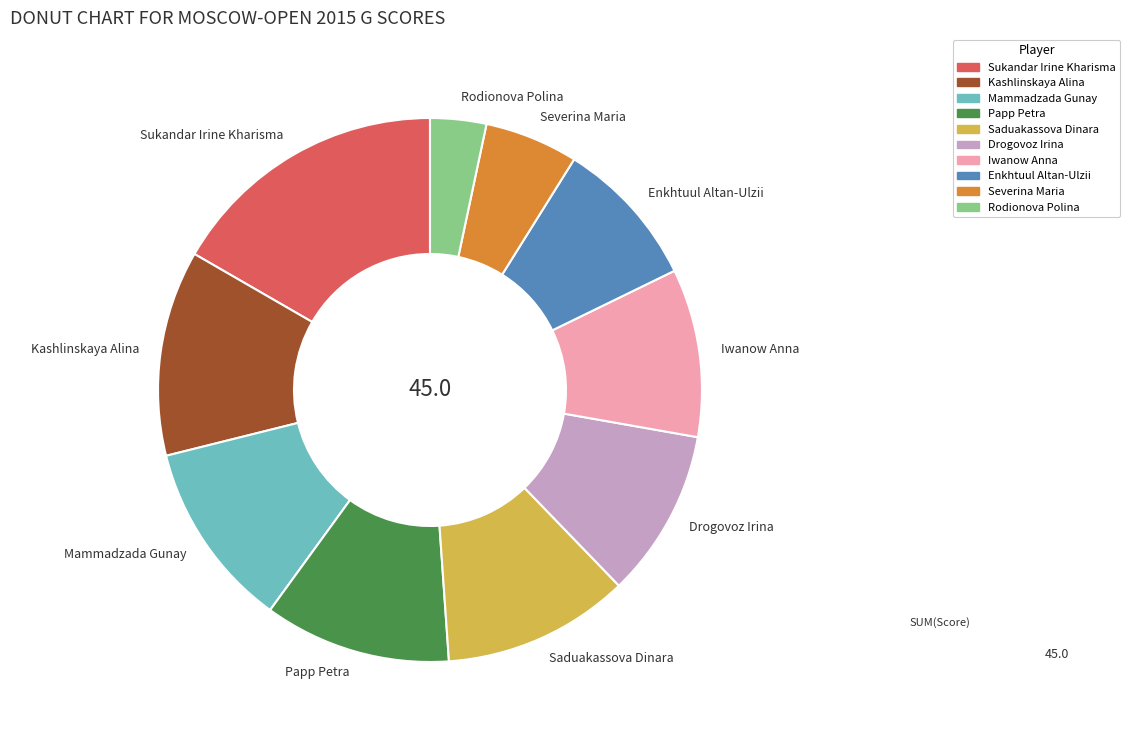

True or false: Mammadzada Gunay accounts for 23% of the total.

False